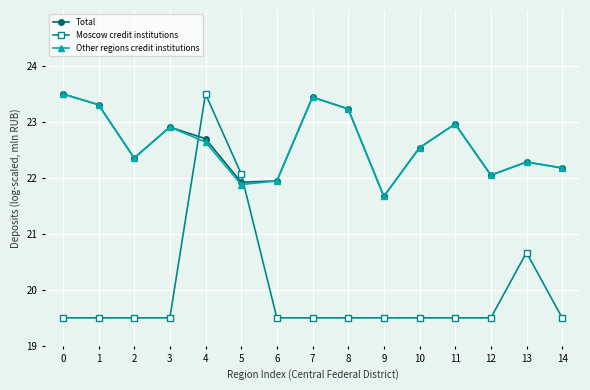

What is the value of the Total point at the 2nd from the left?

23.3